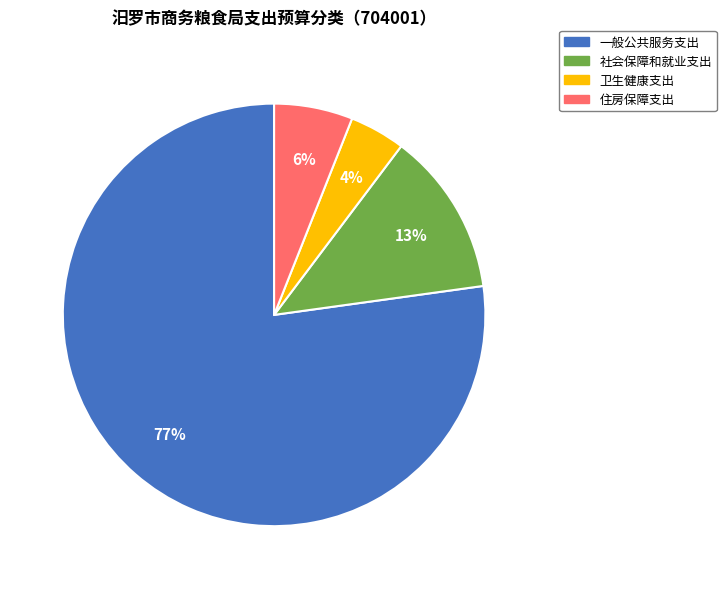

Count the number of slices in the pie.

4